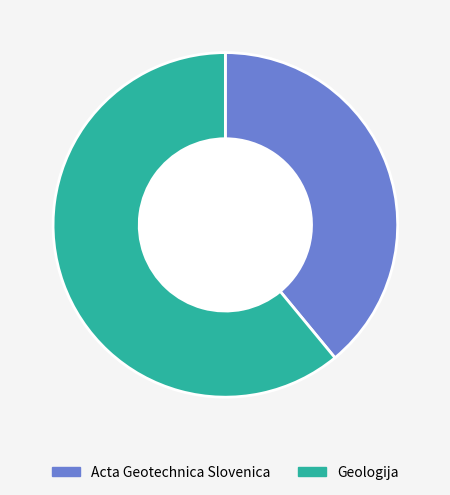

Between Acta Geotechnica Slovenica and Geologija, which is larger?

Geologija